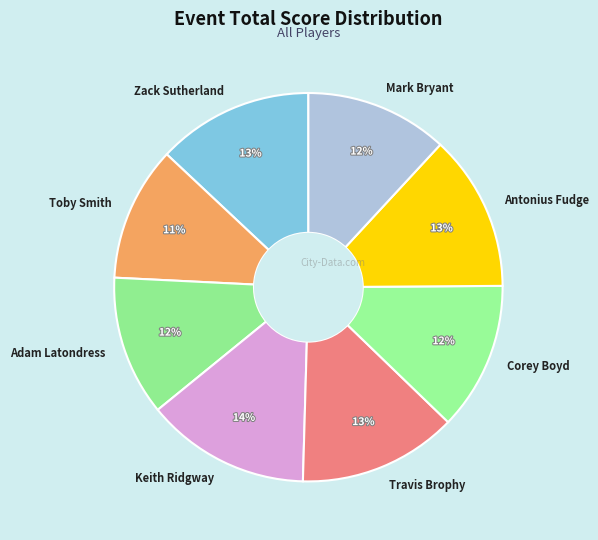

To the nearest percent, what is the combined percentage of Zack Sutherland and Travis Brophy?

26%